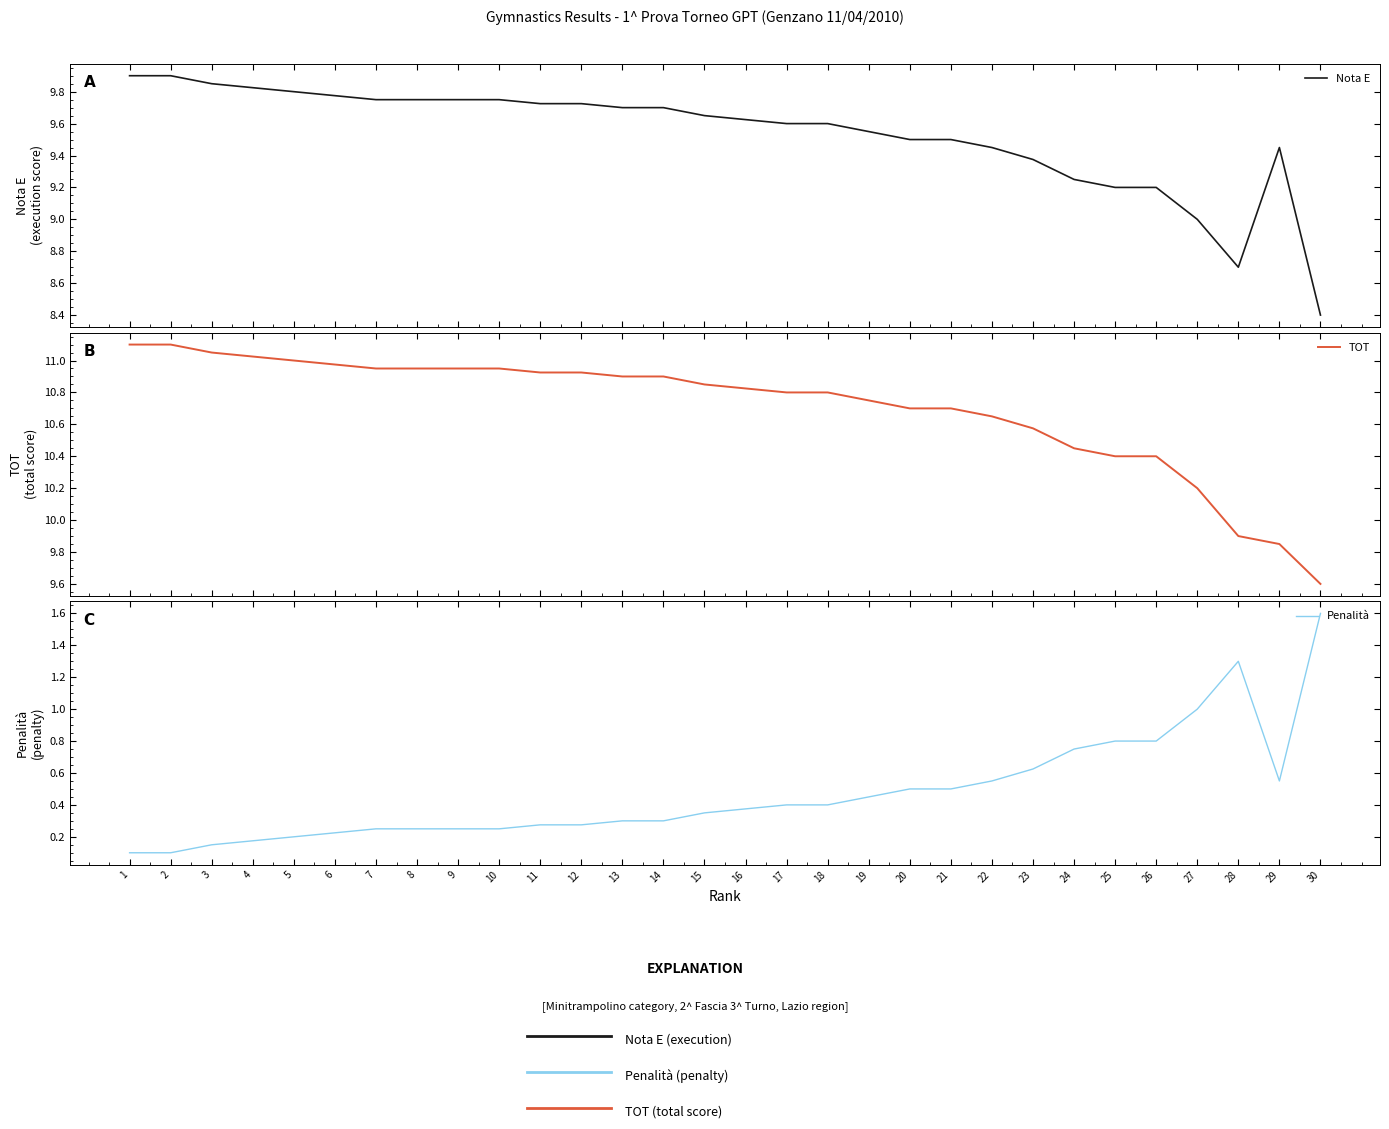

True or false: Penalità and Nota E cross at least once.

False